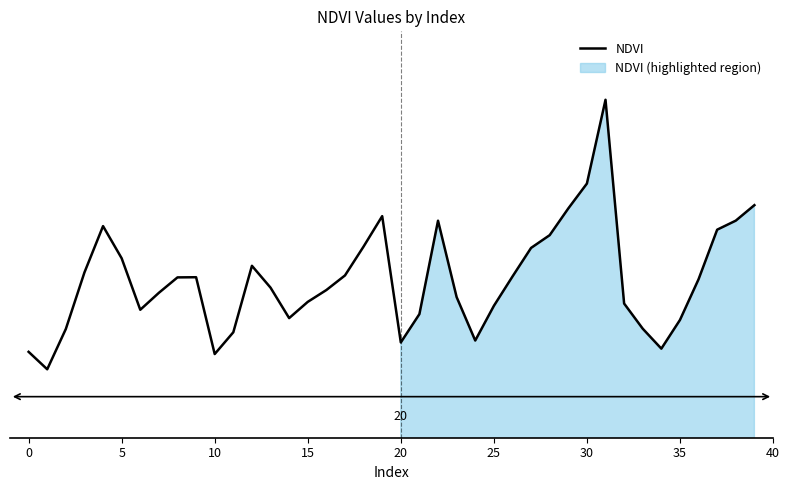

At which category does the chart reach its peak across all series?

31